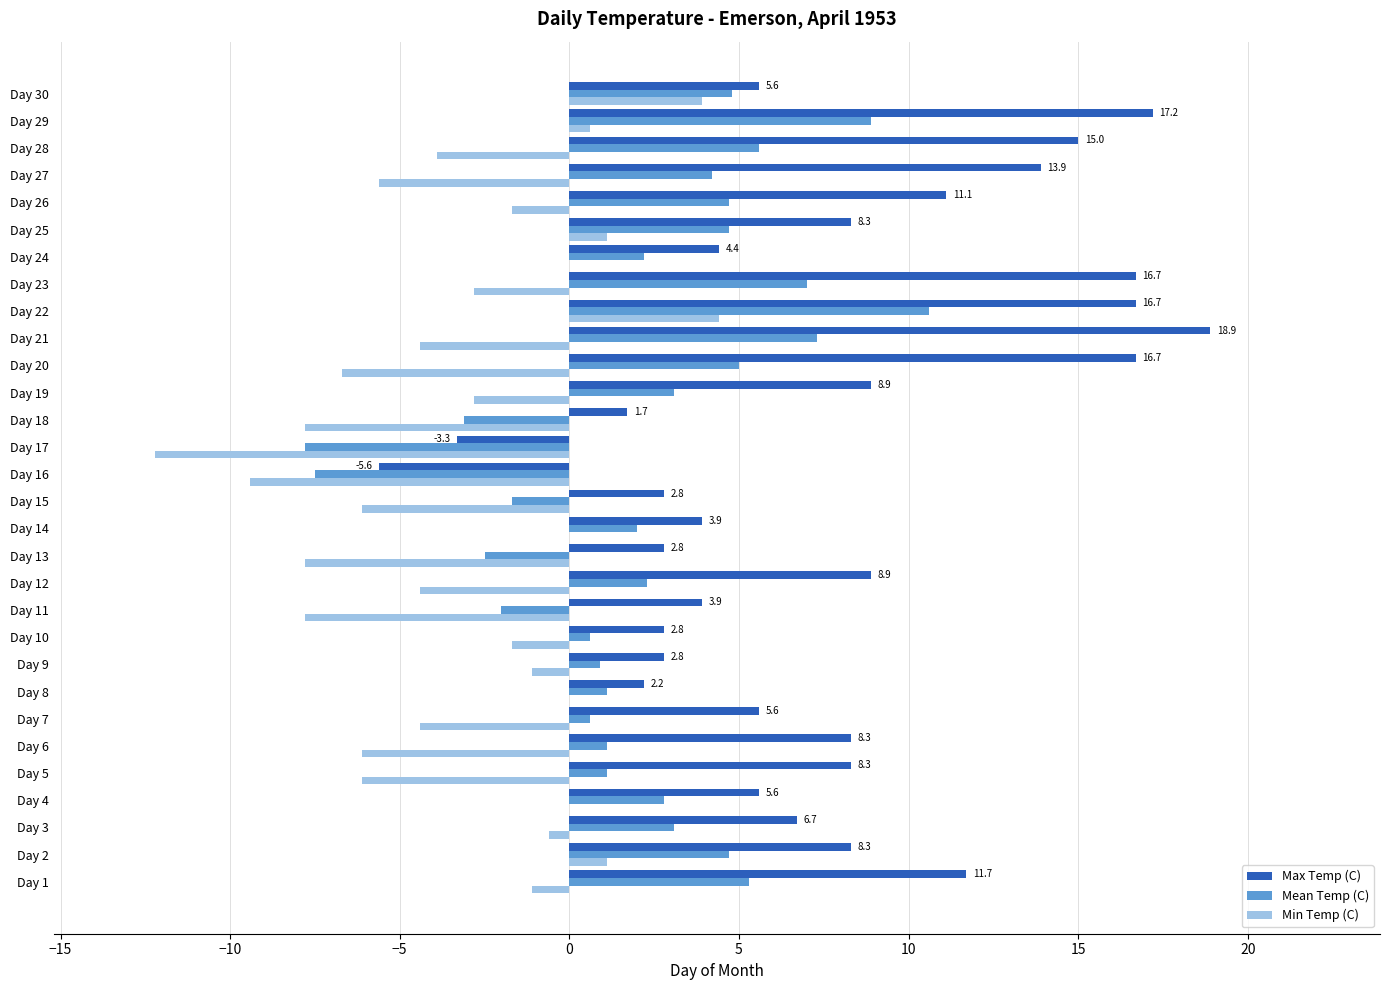

Which category has the highest value across all series?

Day 21